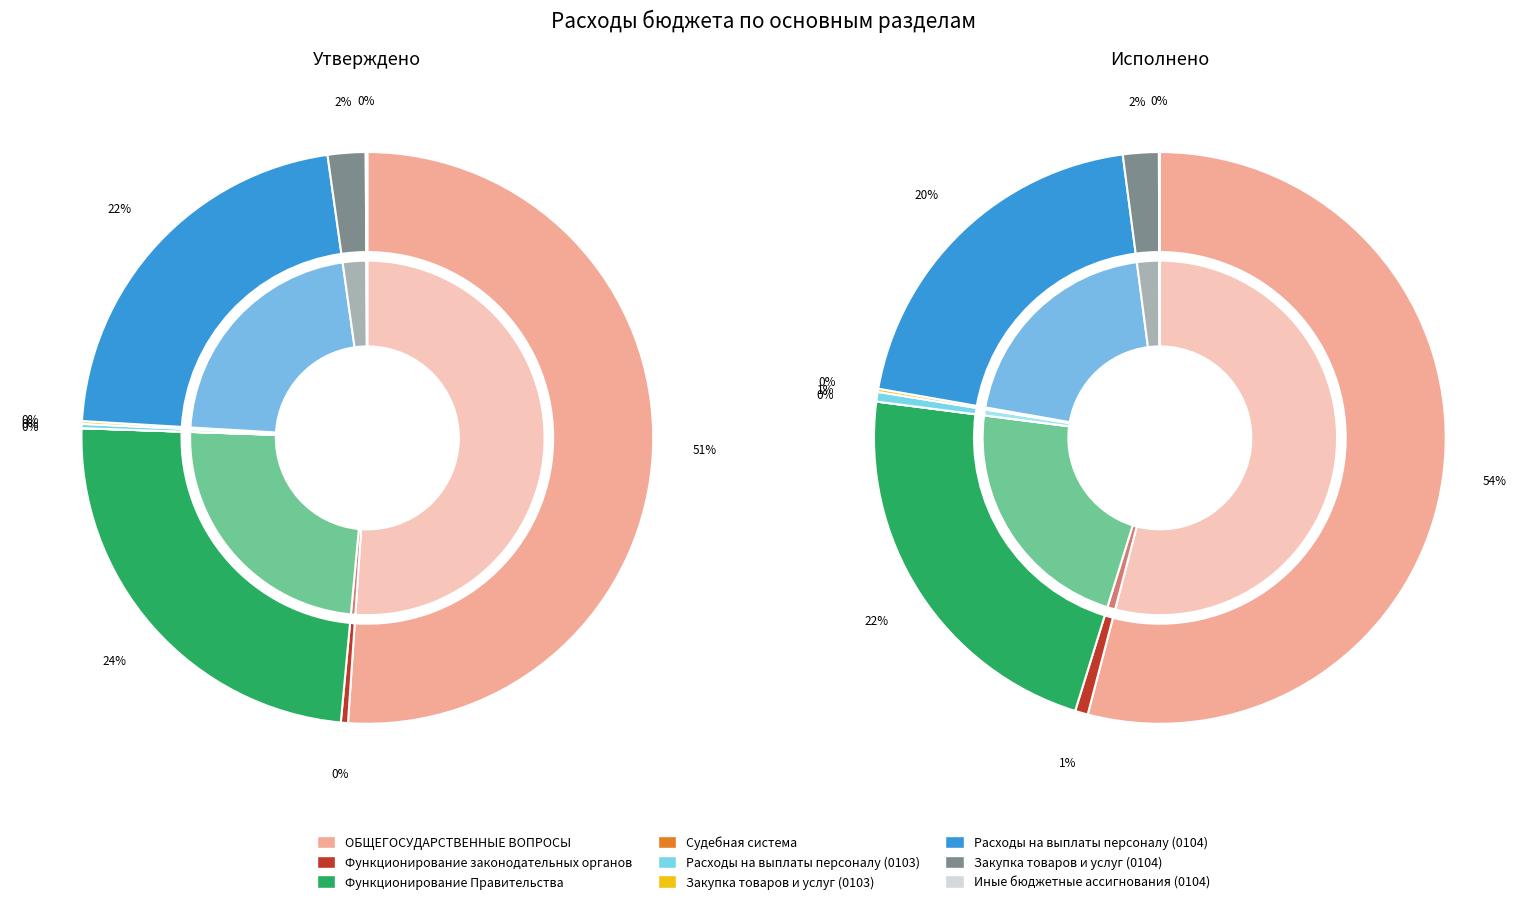

How many slices are in this pie chart?

9